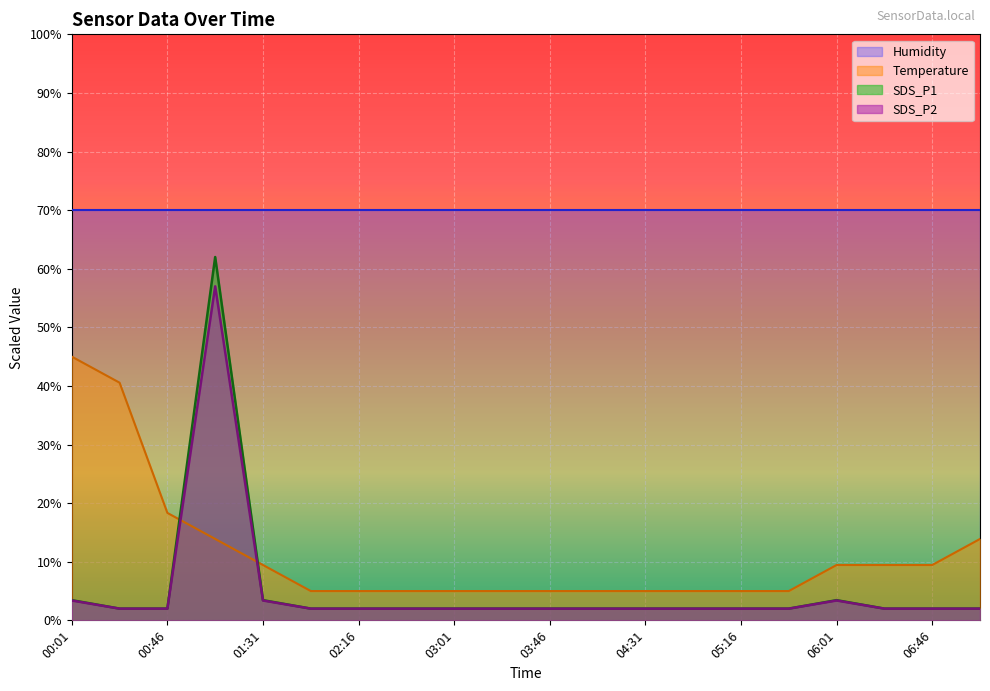

What is the difference between the maximum and second lowest values in the SDS_P1 series?

60.0